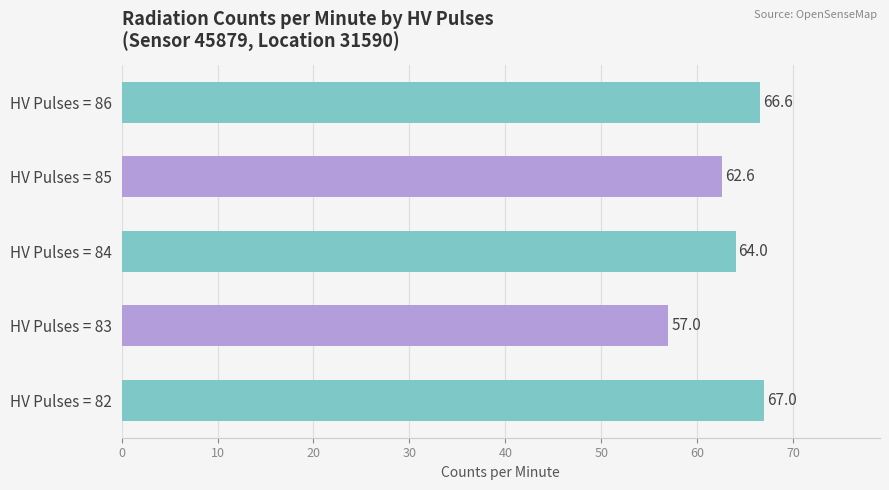

List the labels in order of value, largest first.

HV Pulses = 82, HV Pulses = 86, HV Pulses = 84, HV Pulses = 85, HV Pulses = 83